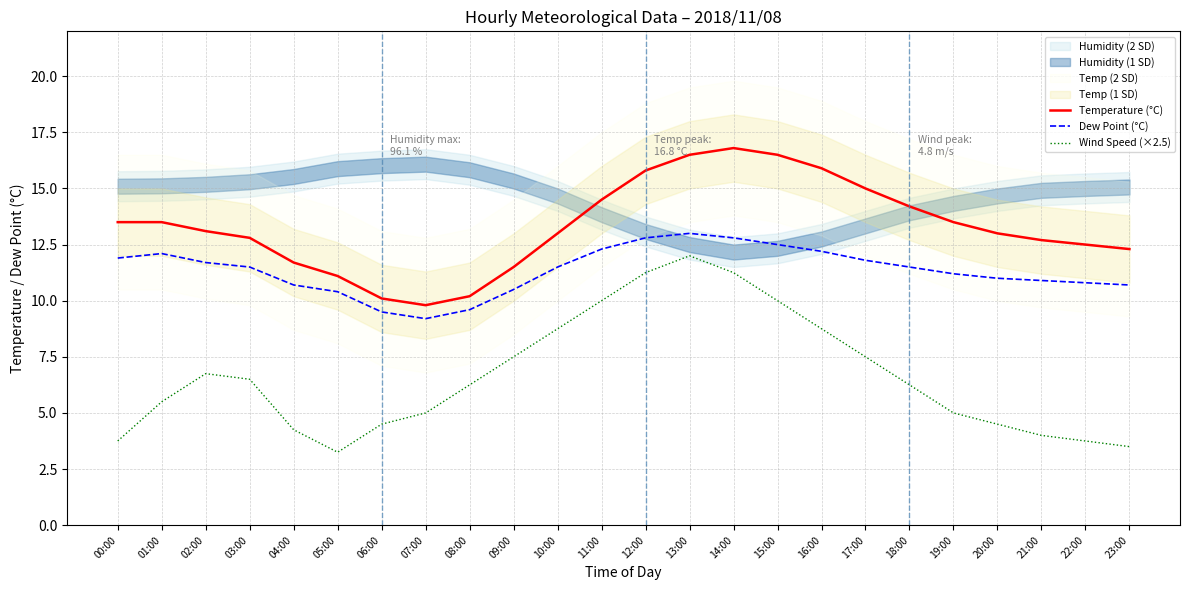

The Dew Point (°C) series shows 11.5 at 03:00. True or false?

True